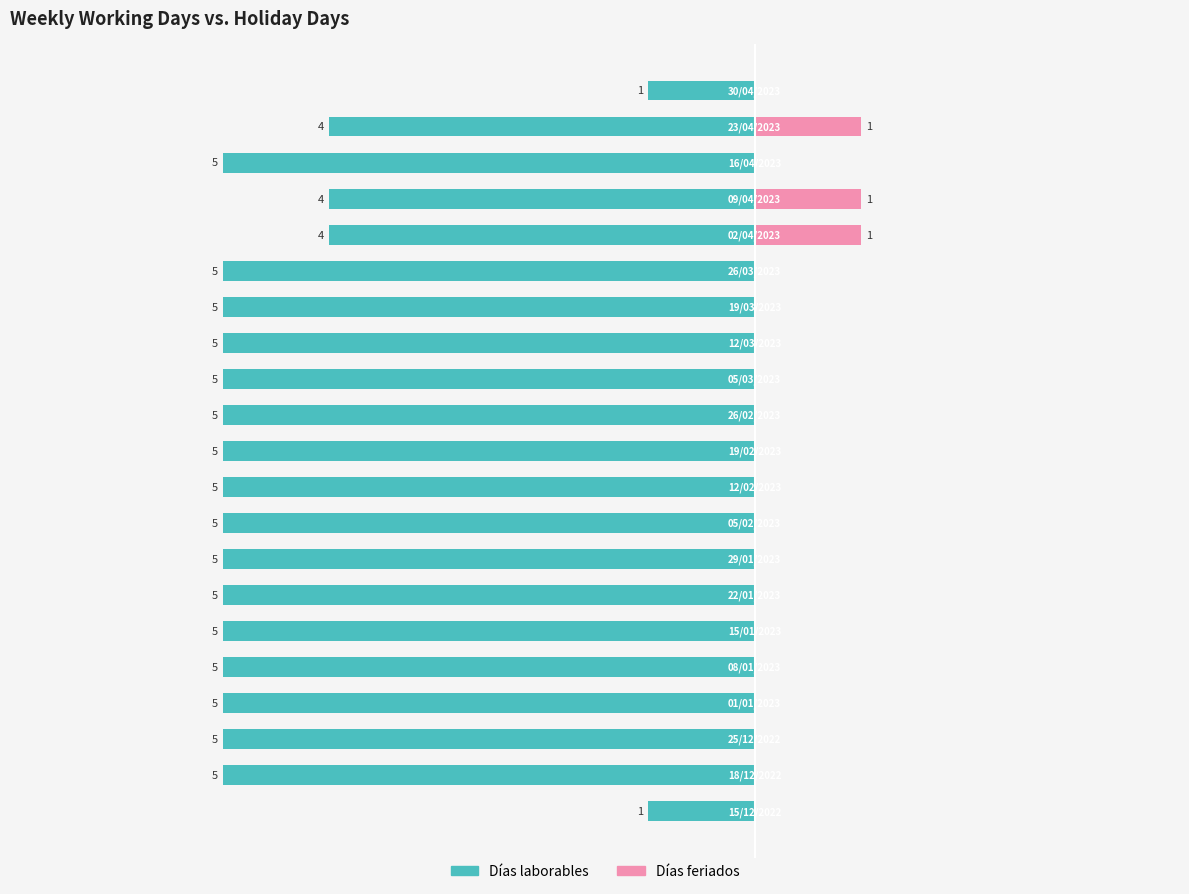

What is the difference between the Días laborables values at 16 and 20?

3